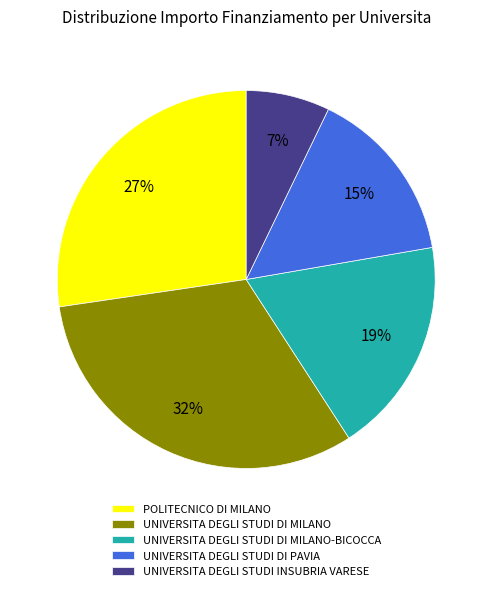

Count the number of slices in the pie.

5